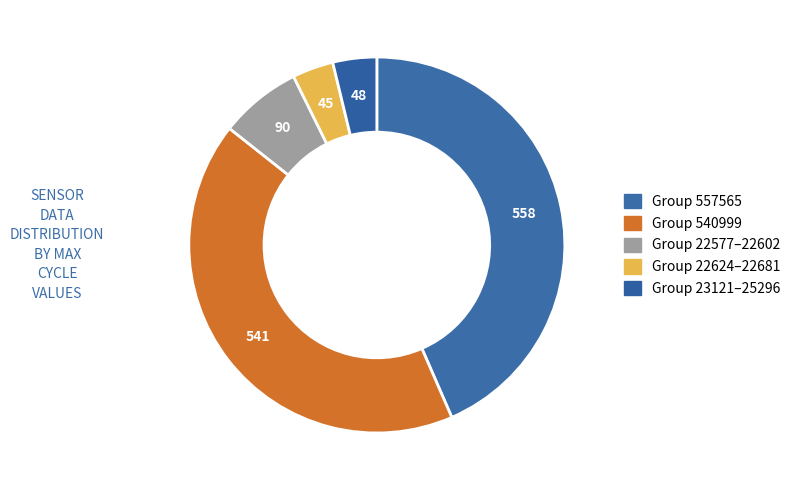

Is there a majority slice in this chart?

No